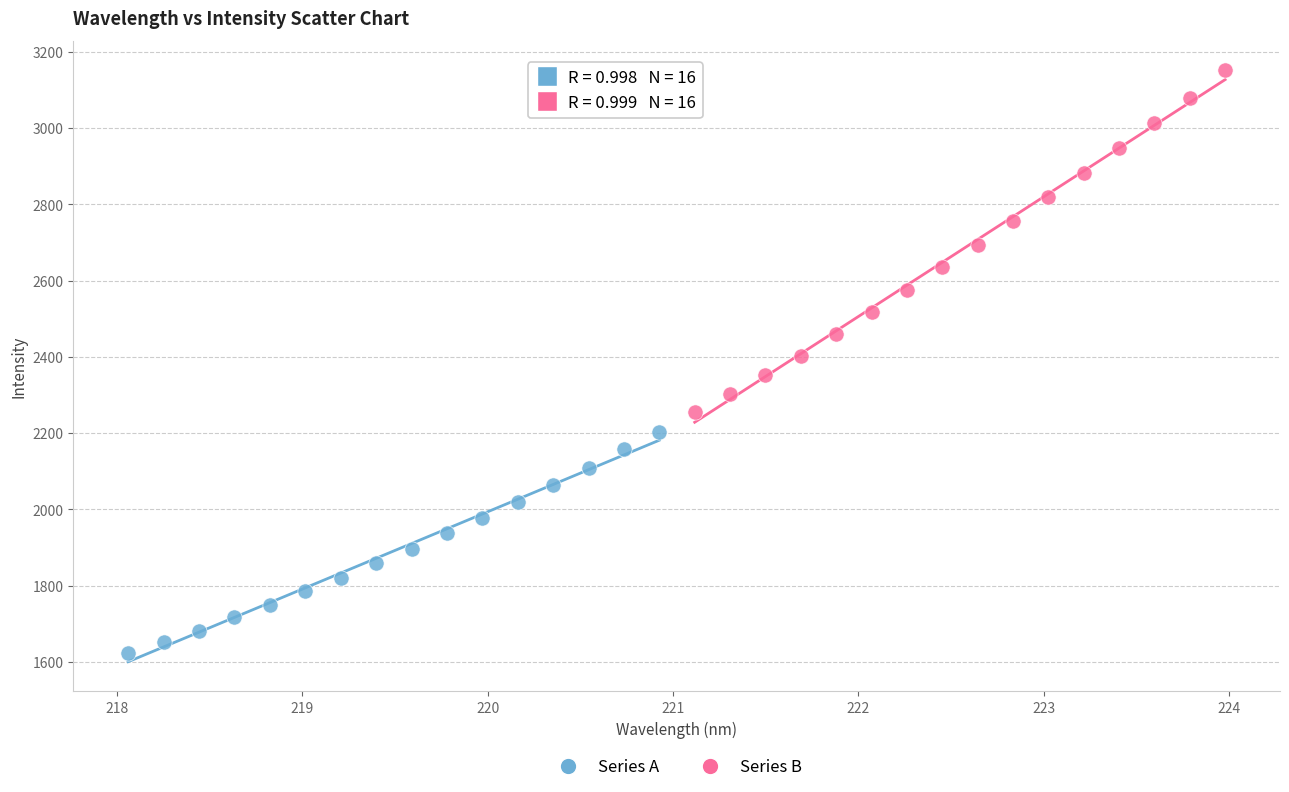

What are all the series names shown in the legend?

Series A, Series B